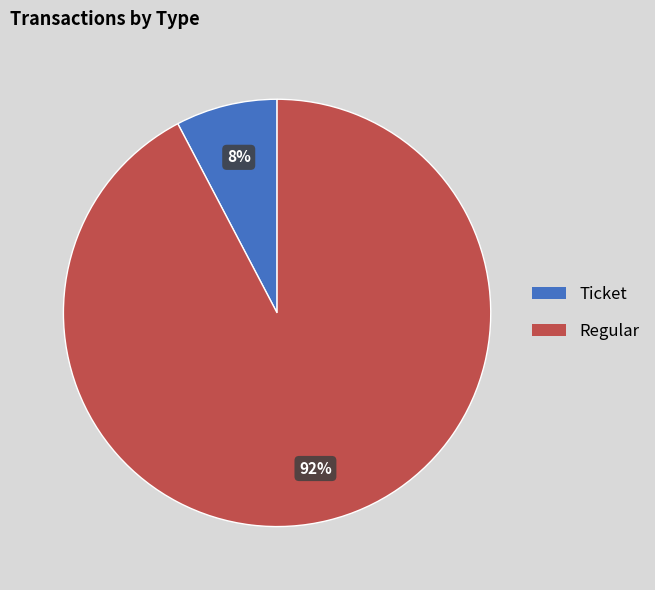

Which category has the smallest portion of the pie?

Ticket